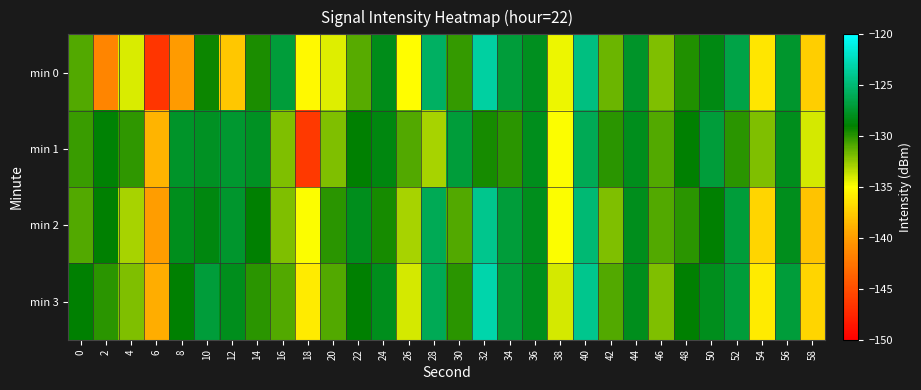

Reading left to right, list all the values displayed in this chart.

min 0: 0=-130.9	2=-141.5	4=-134.1	6=-146.5	8=-140.1	10=-129.3	12=-137.7	14=-129.7	16=-126.9	18=-135.3	20=-134.3	22=-131.1	24=-128.2	26=-135.1	28=-125.5	30=-130.3	32=-123.3	34=-127.0	36=-127.9	38=-134.6	40=-124.5	42=-131.5	44=-127.6	46=-132.0	48=-129.7	50=-128.4	52=-126.5	54=-136.2	56=-127.4	58=-137.4
min 1: 0=-130.3	2=-128.9	4=-130.2	6=-138.7	8=-127.6	10=-127.8	12=-127.3	14=-127.8	16=-132.0	18=-146.3	20=-132.0	22=-129.0	24=-128.5	26=-131.0	28=-133.0	30=-127.0	32=-129.5	34=-130.0	36=-128.0	38=-135.0	40=-126.0	42=-130.0	44=-128.0	46=-131.0	48=-129.0	50=-127.0	52=-130.0	54=-132.0	56=-128.0	58=-134.0
min 2: 0=-131.0	2=-129.0	4=-133.0	6=-140.0	8=-128.0	10=-128.5	12=-127.5	14=-129.0	16=-132.0	18=-135.0	20=-130.0	22=-128.0	24=-129.5	26=-133.0	28=-126.0	30=-131.0	32=-124.0	34=-127.0	36=-128.0	38=-135.0	40=-125.0	42=-132.0	44=-128.0	46=-131.0	48=-130.0	50=-129.0	52=-127.0	54=-137.0	56=-128.0	58=-138.0
min 3: 0=-129.0	2=-130.0	4=-132.0	6=-139.0	8=-129.0	10=-127.0	12=-128.0	14=-130.0	16=-131.0	18=-136.0	20=-131.0	22=-129.0	24=-128.0	26=-134.0	28=-126.0	30=-130.0	32=-123.0	34=-127.0	36=-128.0	38=-134.0	40=-124.0	42=-131.0	44=-128.0	46=-132.0	48=-129.0	50=-128.0	52=-127.0	54=-136.0	56=-127.0	58=-137.0